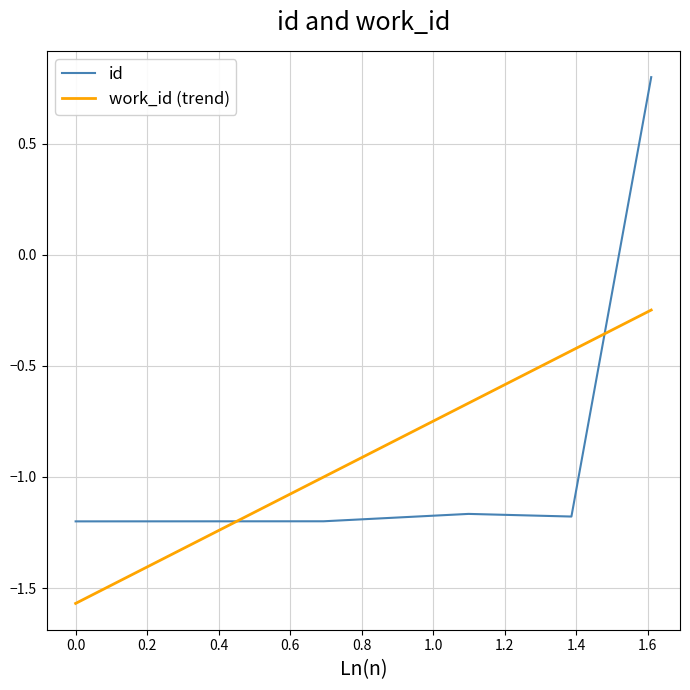

Which series has the widest spread of values?

id